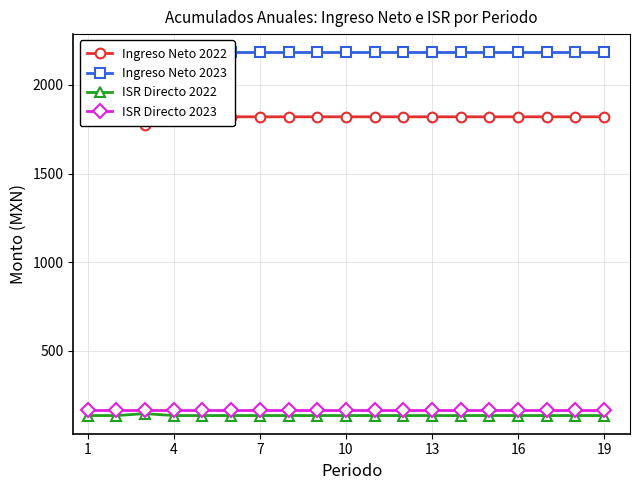

What is the highest value of the ISR Directo 2023 series?

164.6